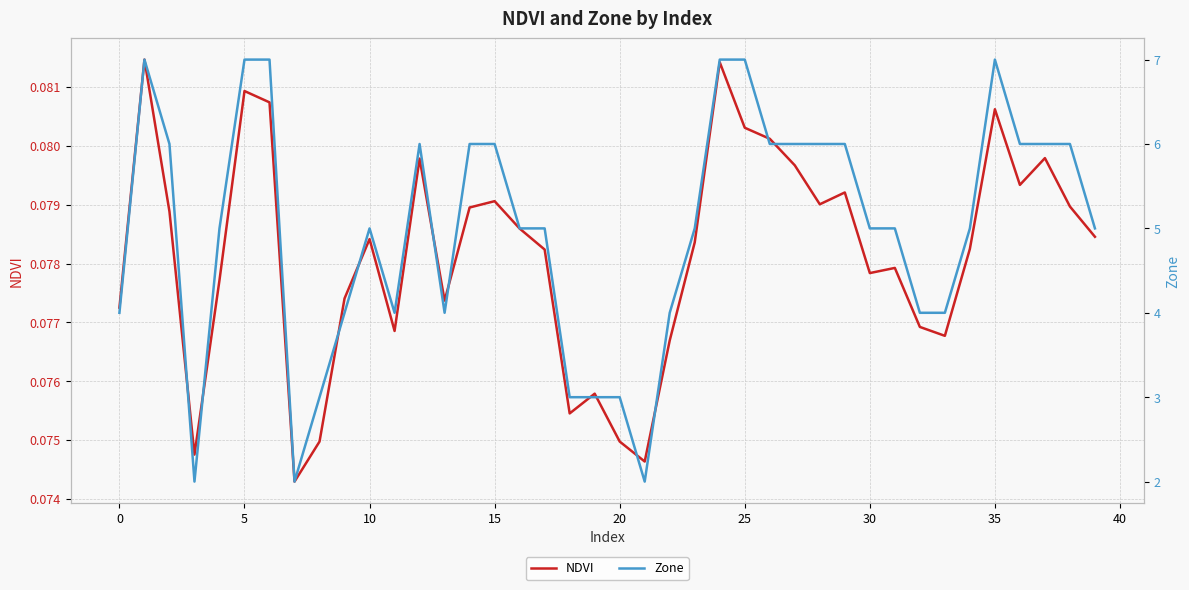

List the series in order of their overall mean, lowest first.

NDVI, Zone